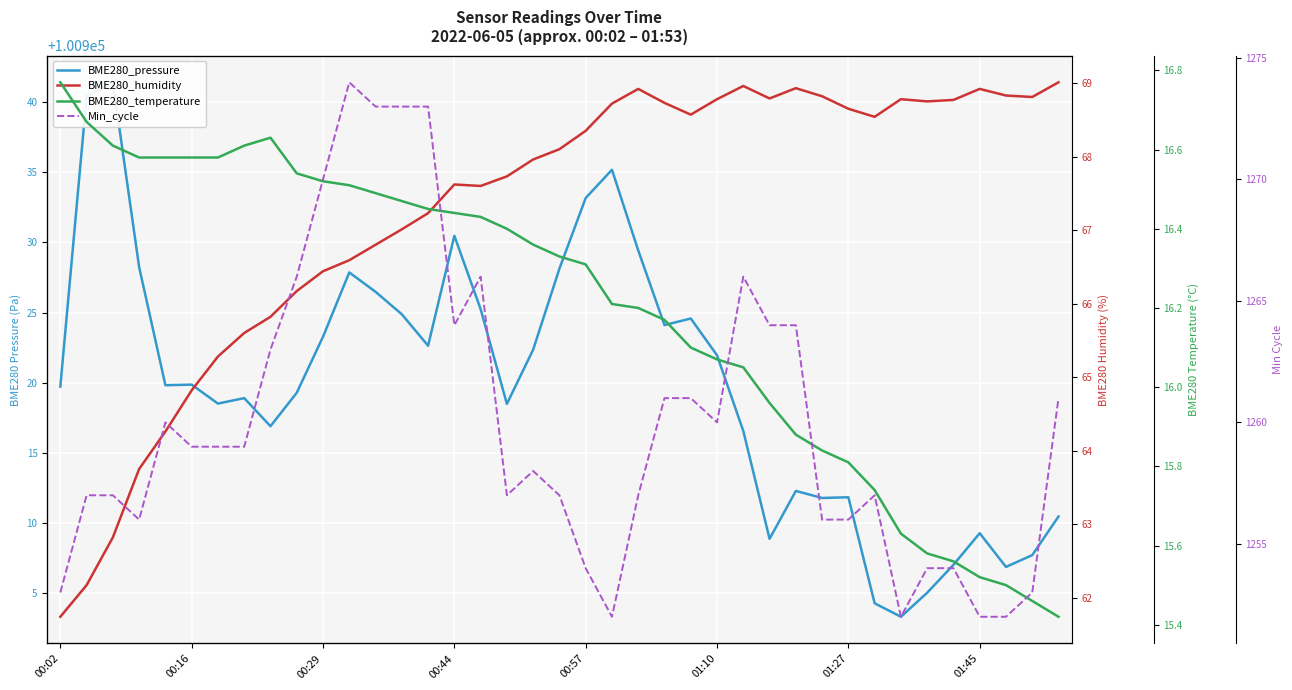

What is the lowest value of the Min_cycle series?

1252.0